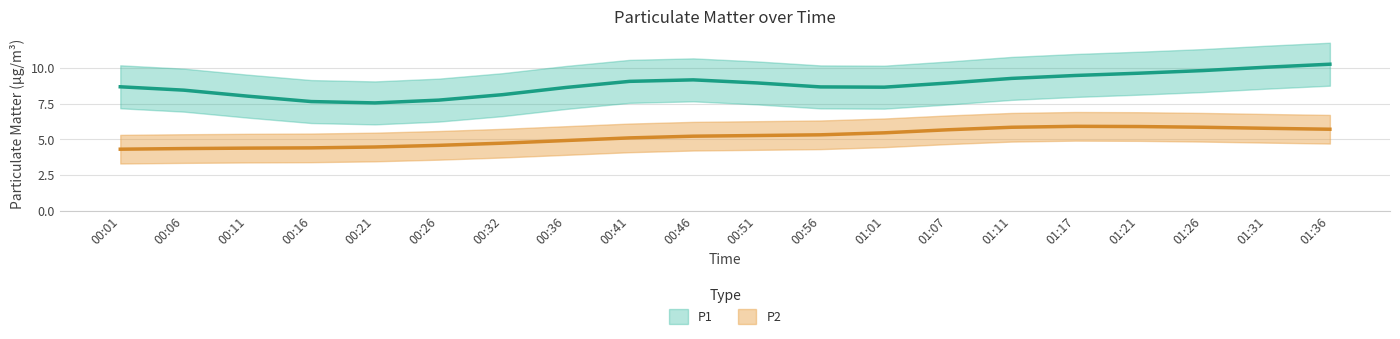

What position from the right is 00:56?

9